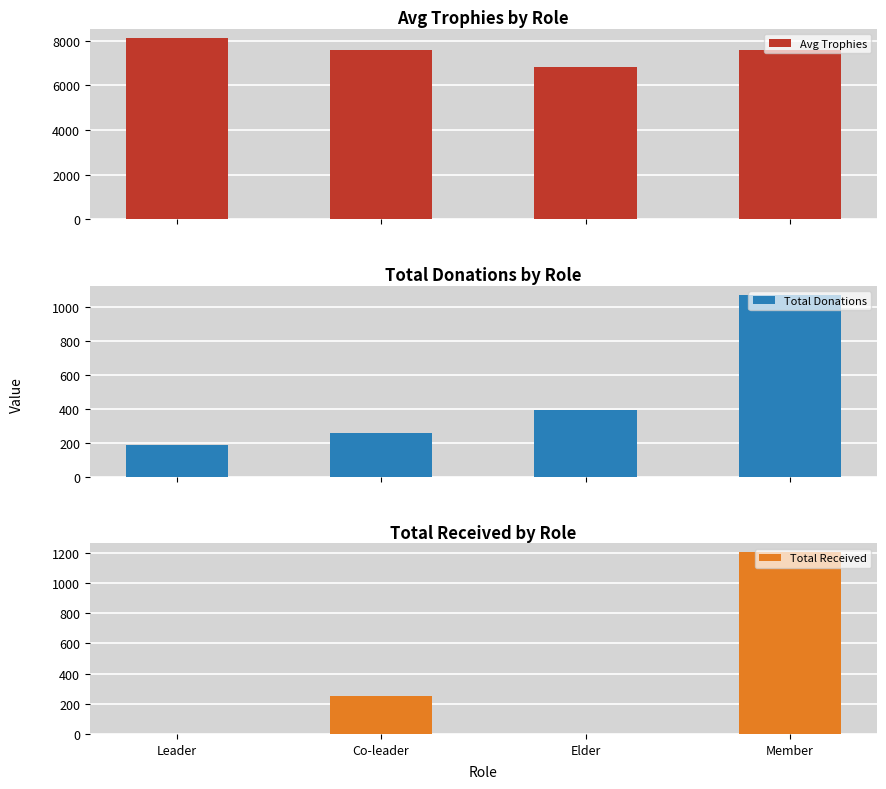

What is the approximate value of Avg Trophies at Member, to the nearest 50?

7600